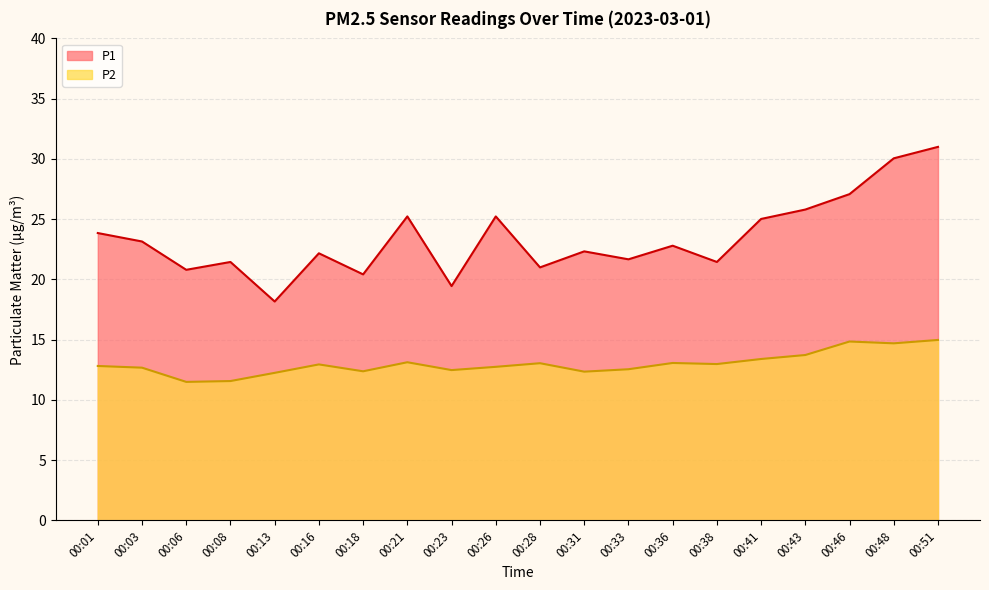

Where is the first local maximum for P1?

00:08